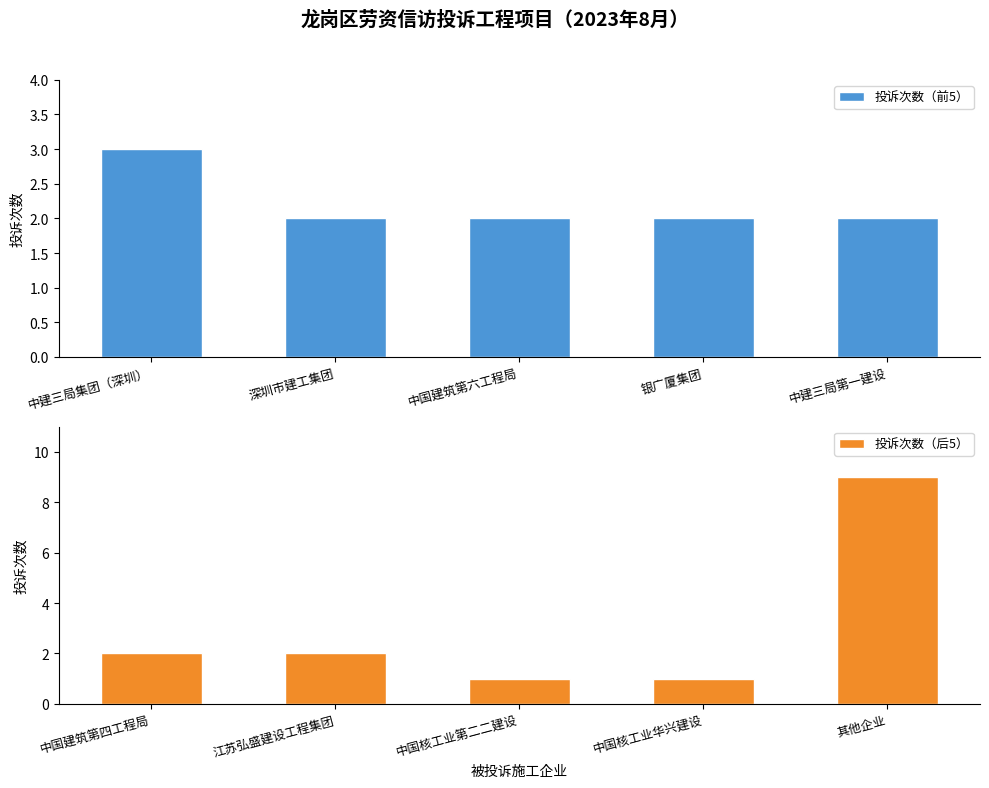

What is the sum of all 投诉次数（前5） values?

11